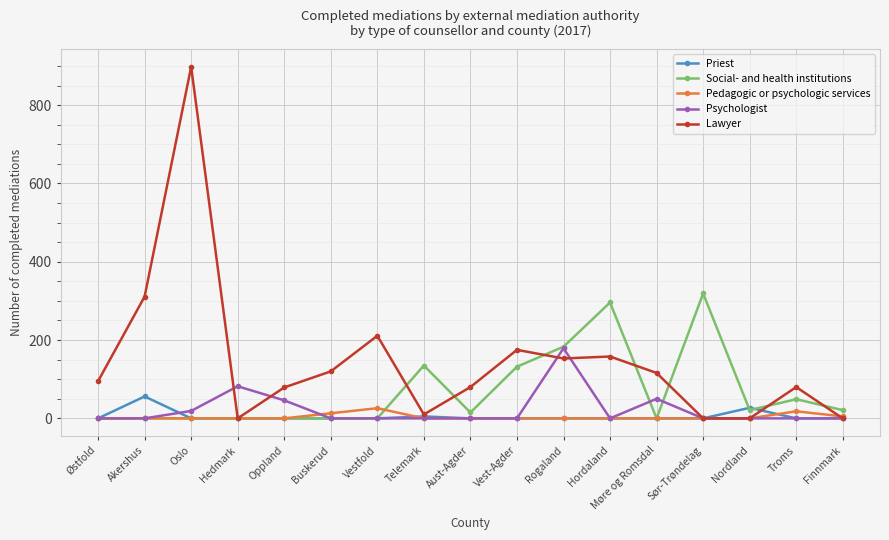

Which series has the largest range (max minus min)?

Lawyer